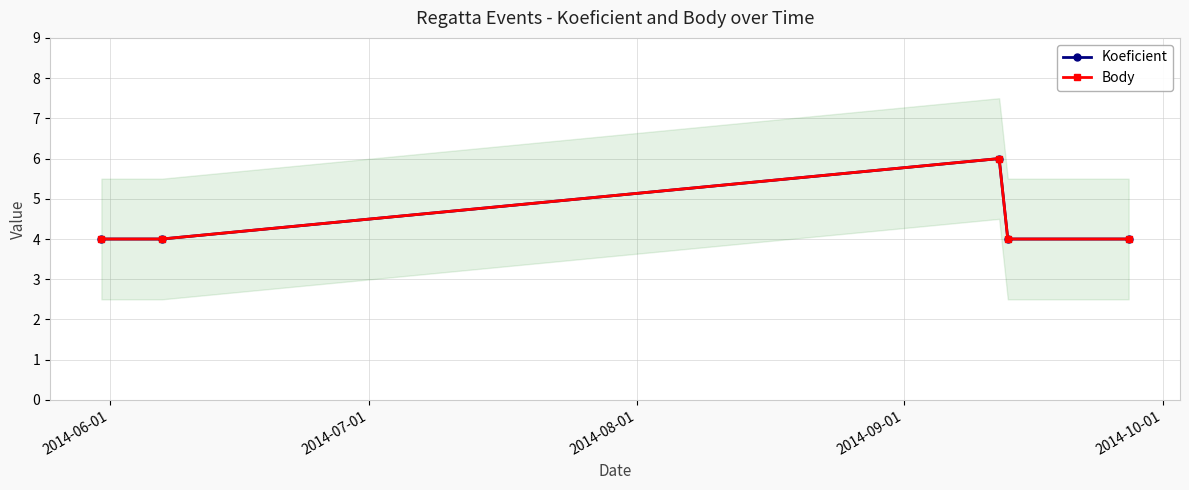

How many values in the Koeficient series exceed 4?

1